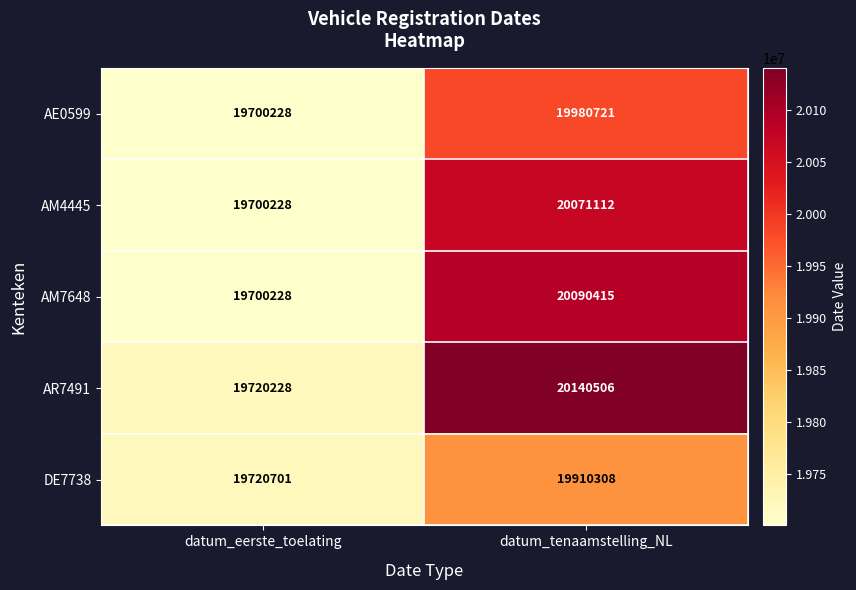

At which label is AM4445 closest to 19885670?

datum_eerste_toelating